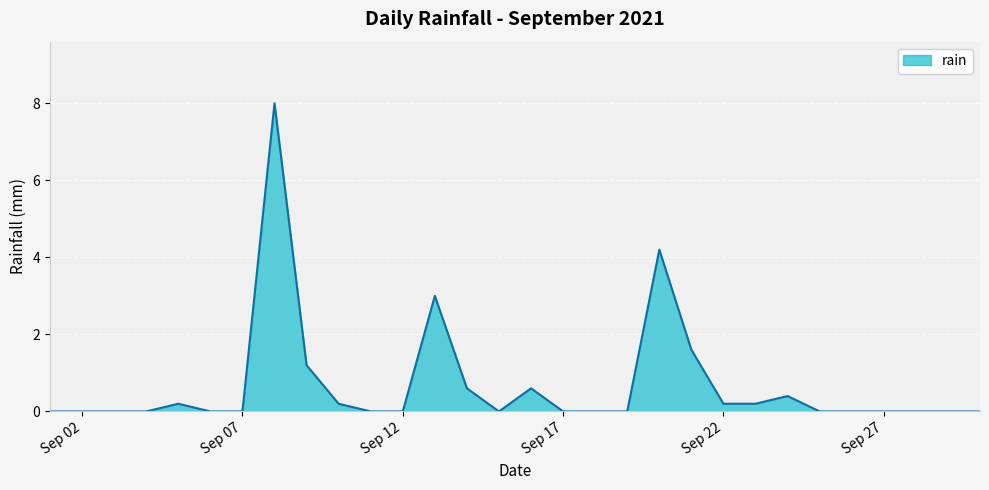

What is the difference between the maximum and minimum values?

8.0